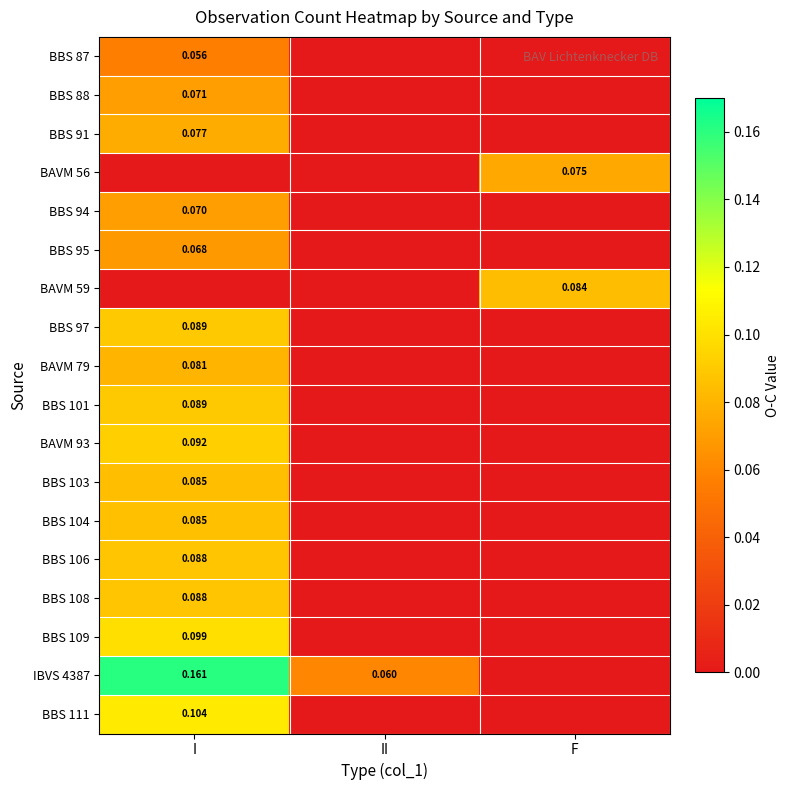

What is the total value across all series at II?

0.1